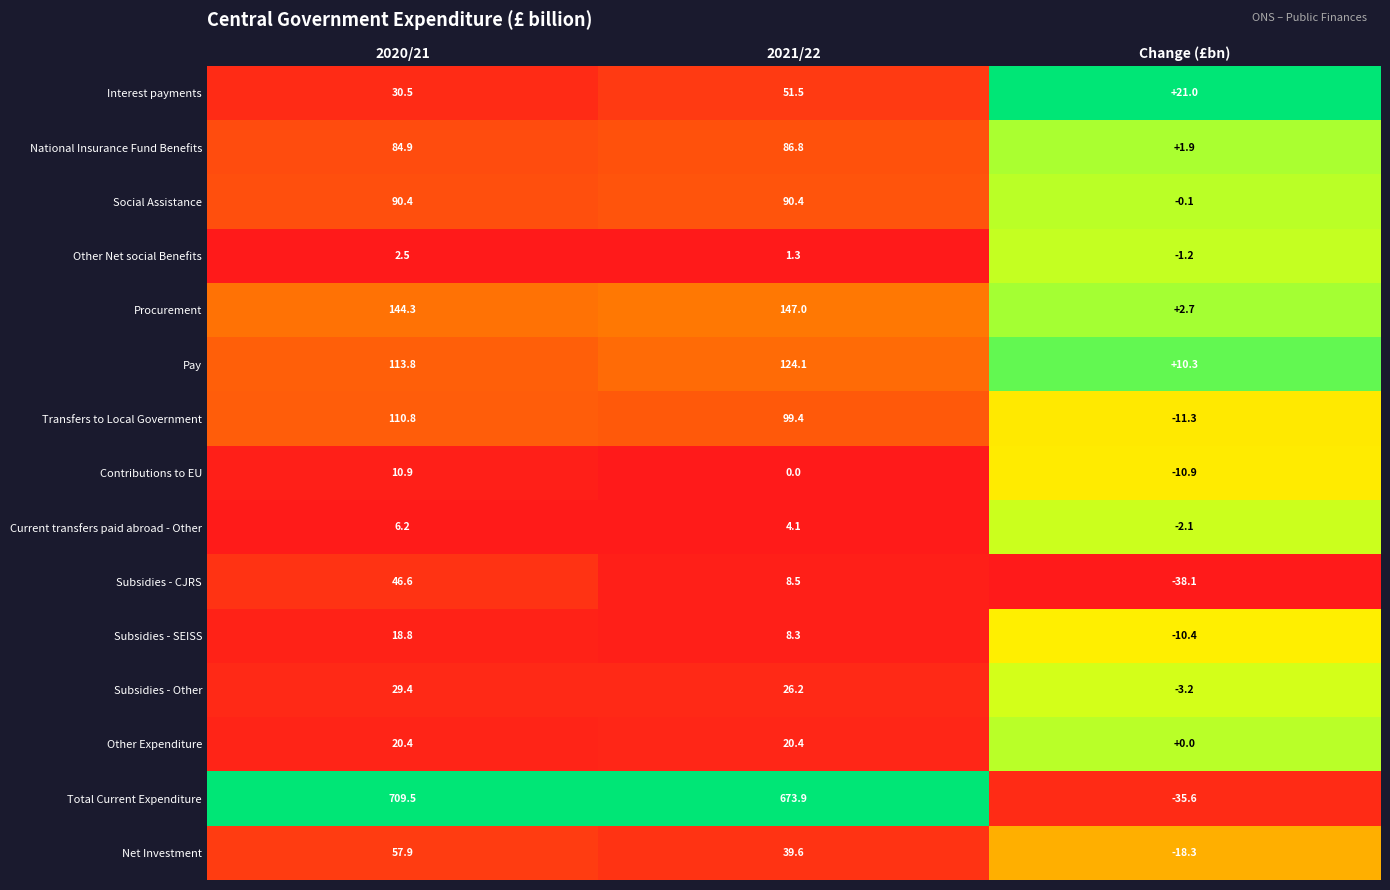

Is it true that Pay equals 55.2 at 2021/22?

False